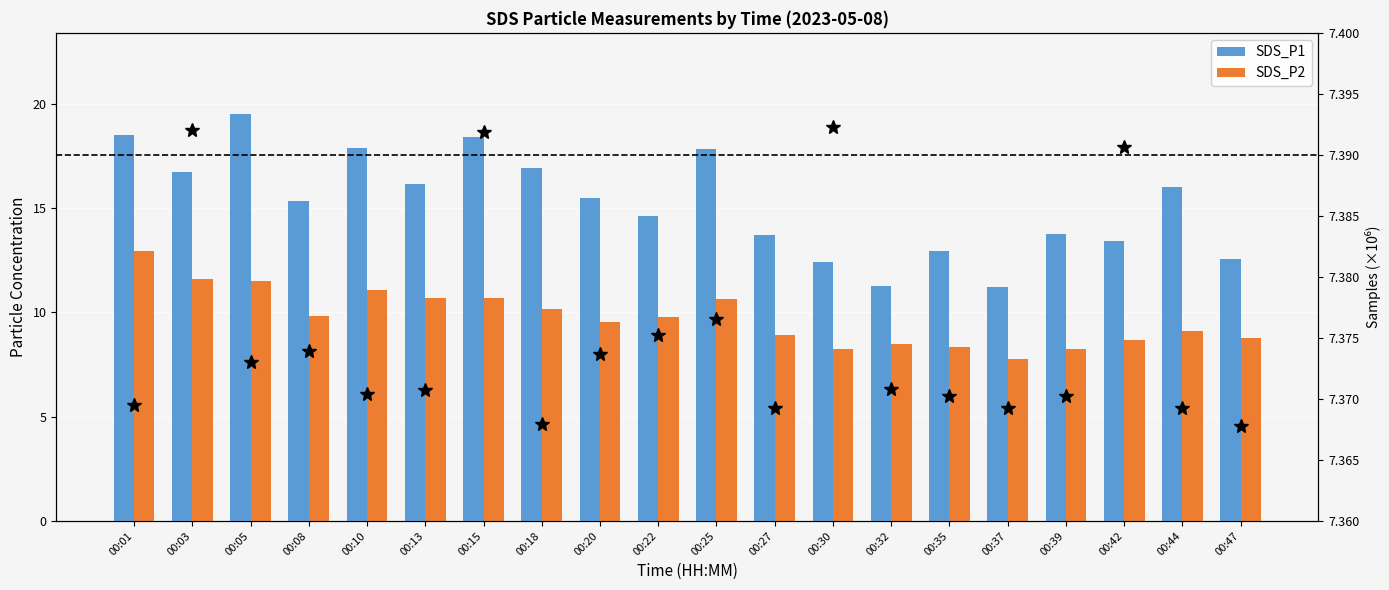

Which has a higher value, 00:44 or 00:39?

00:44